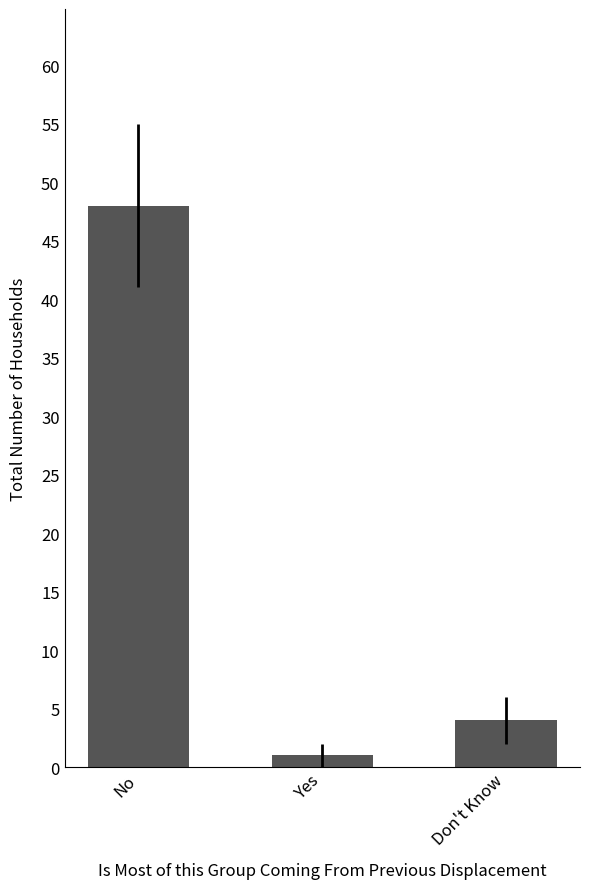

Which label corresponds to the largest value in the chart?

No